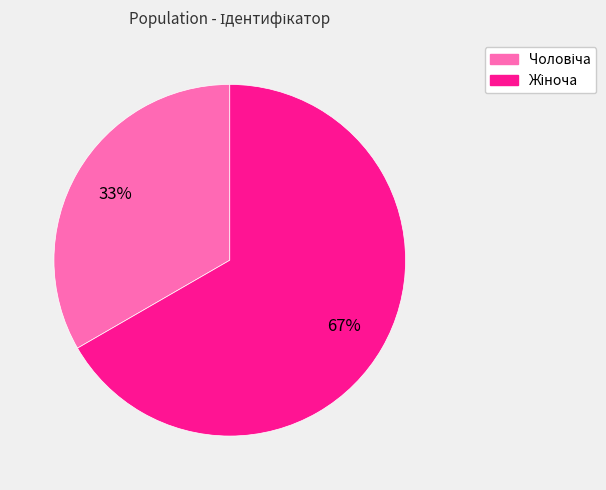

Does any single category account for the majority?

Yes